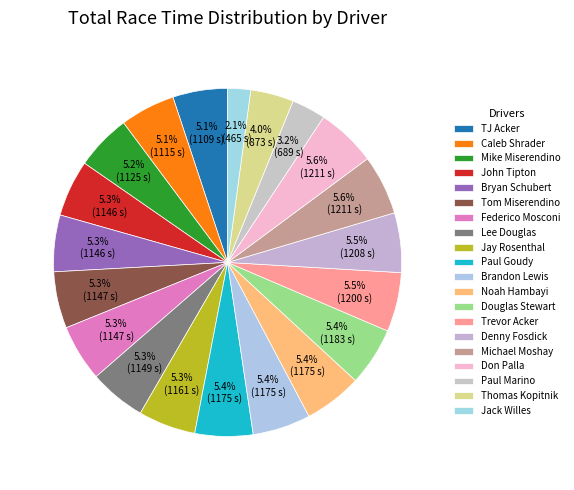

Combined, what portion of the pie is Jay Rosenthal and Lee Douglas?

10.6%